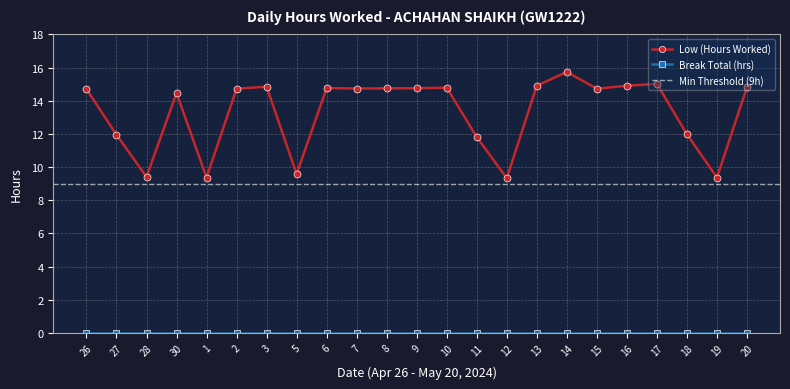

How many values exceed 14?

15